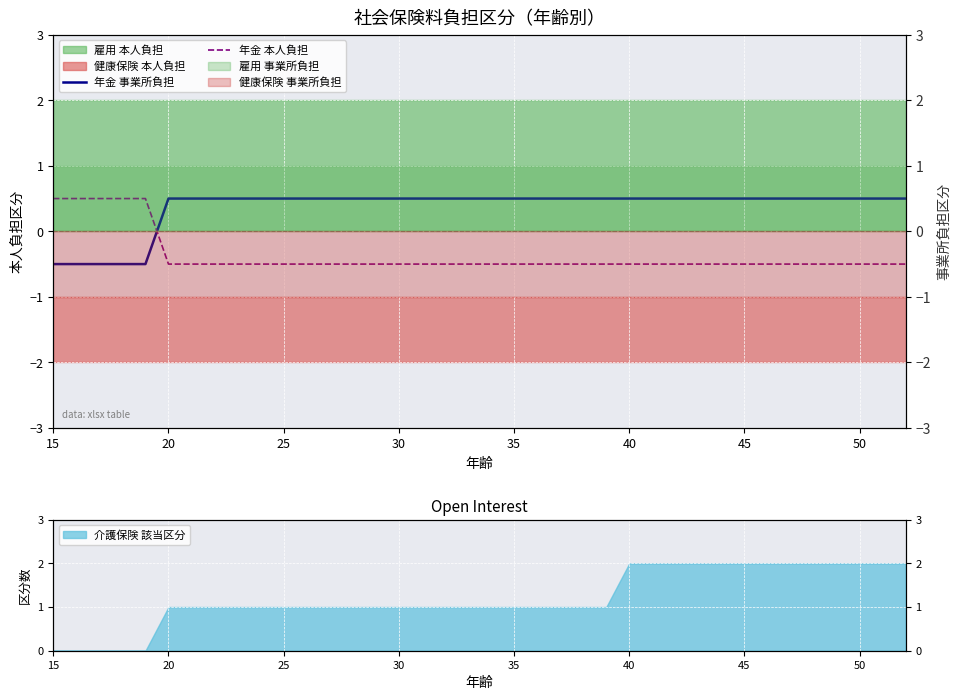

Which series ends up on top after the final intersection of 年金 事業所負担 and 年金 本人負担?

年金 事業所負担